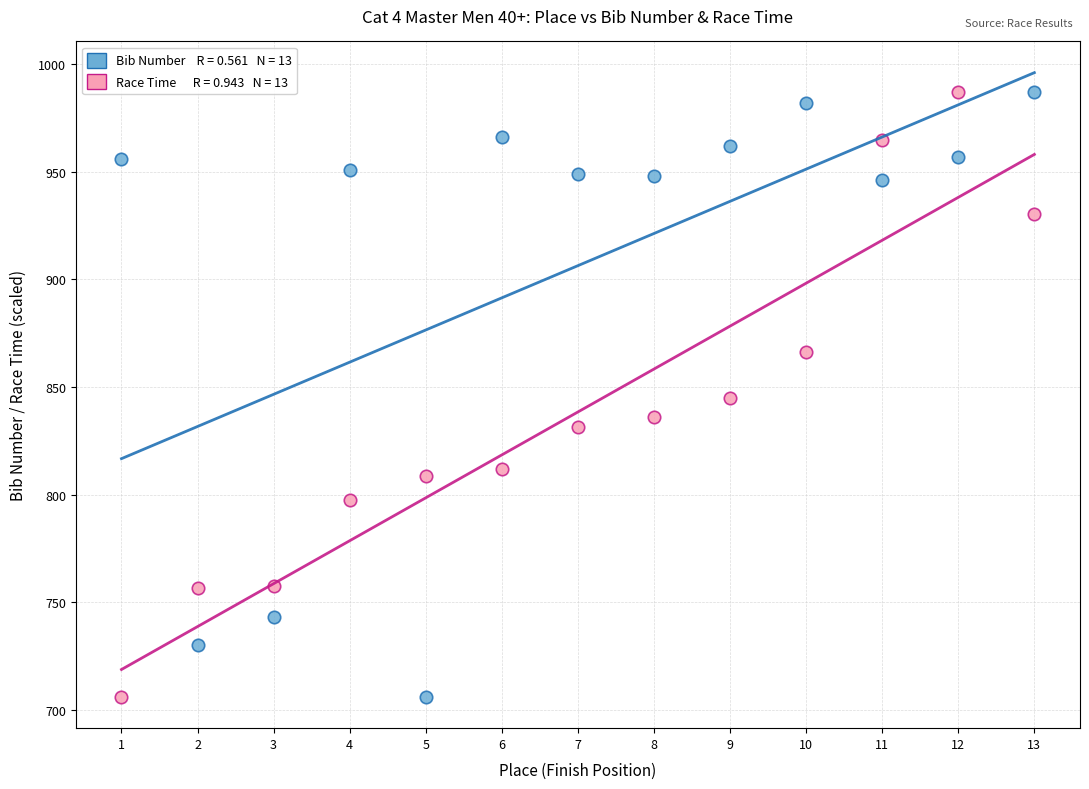

Across all data points, what is the range of Y values (max minus min)?

281.0